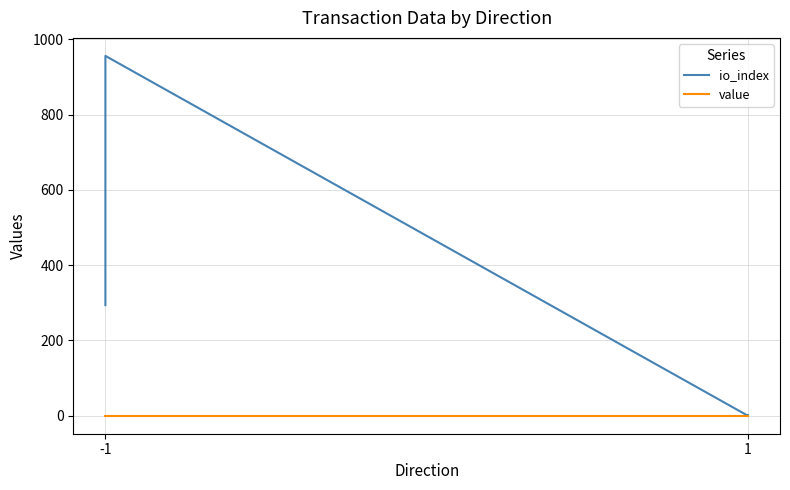

How many times do value and io_index cross each other?

2